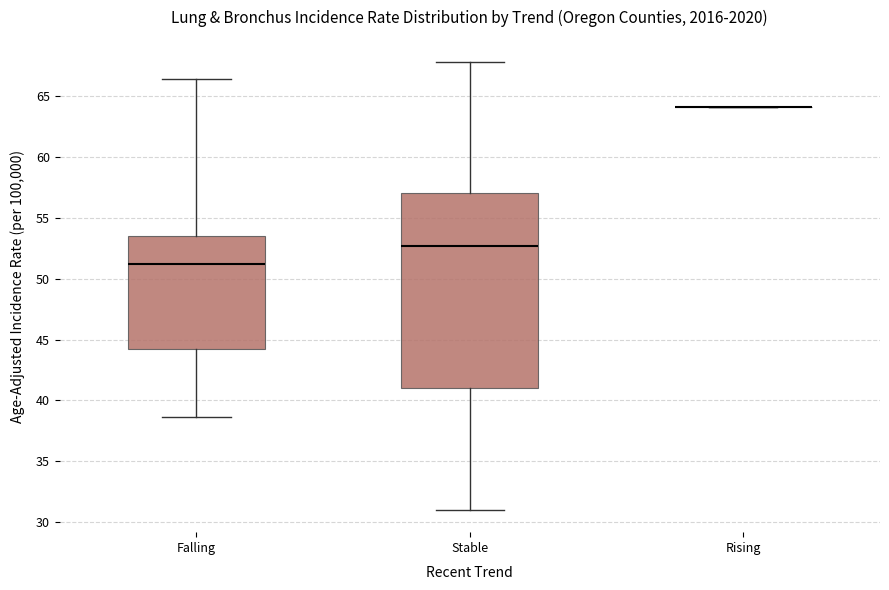

Where does the upper whisker of the box for Stable end on the y-axis? The values are not printed on the chart, so give them approximately, as read against the axis.

68.0